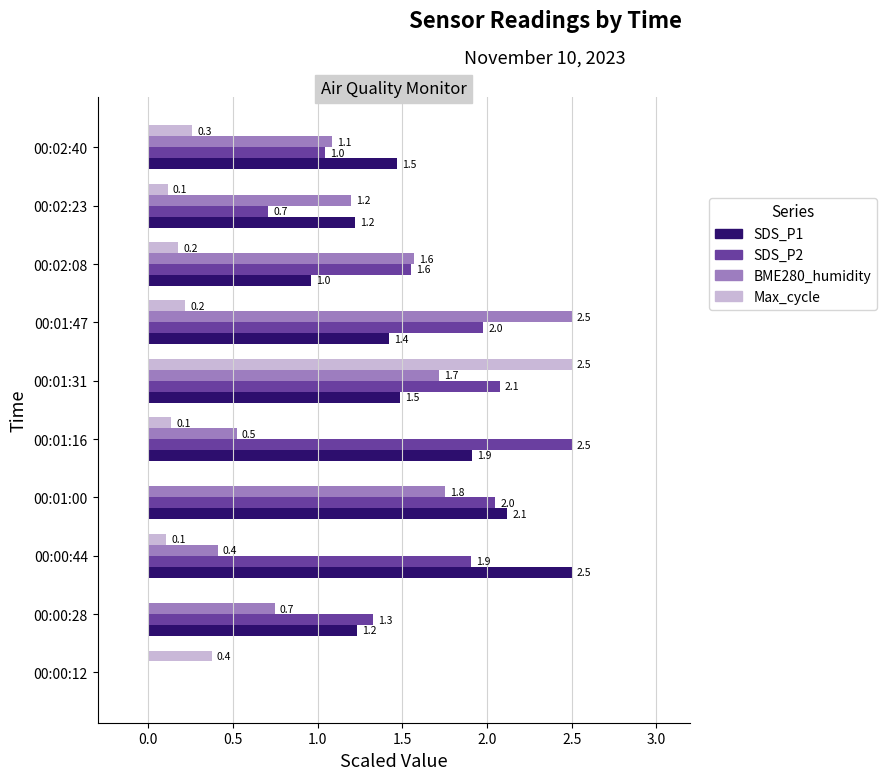

How many distinct data groups are displayed?

4